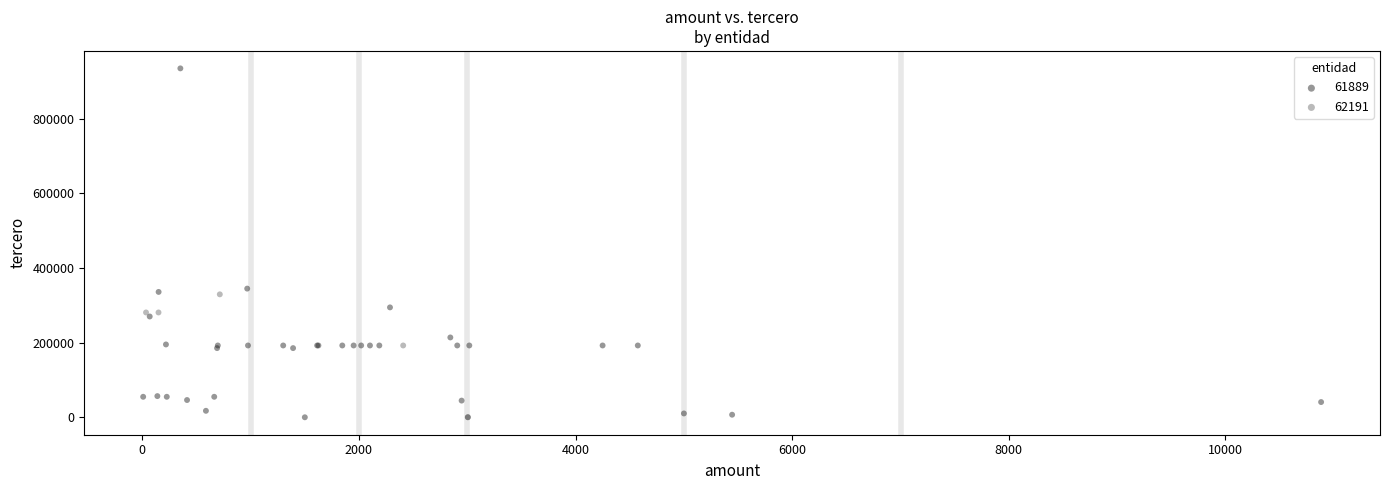

Which series has the widest spread of Y values?

61889